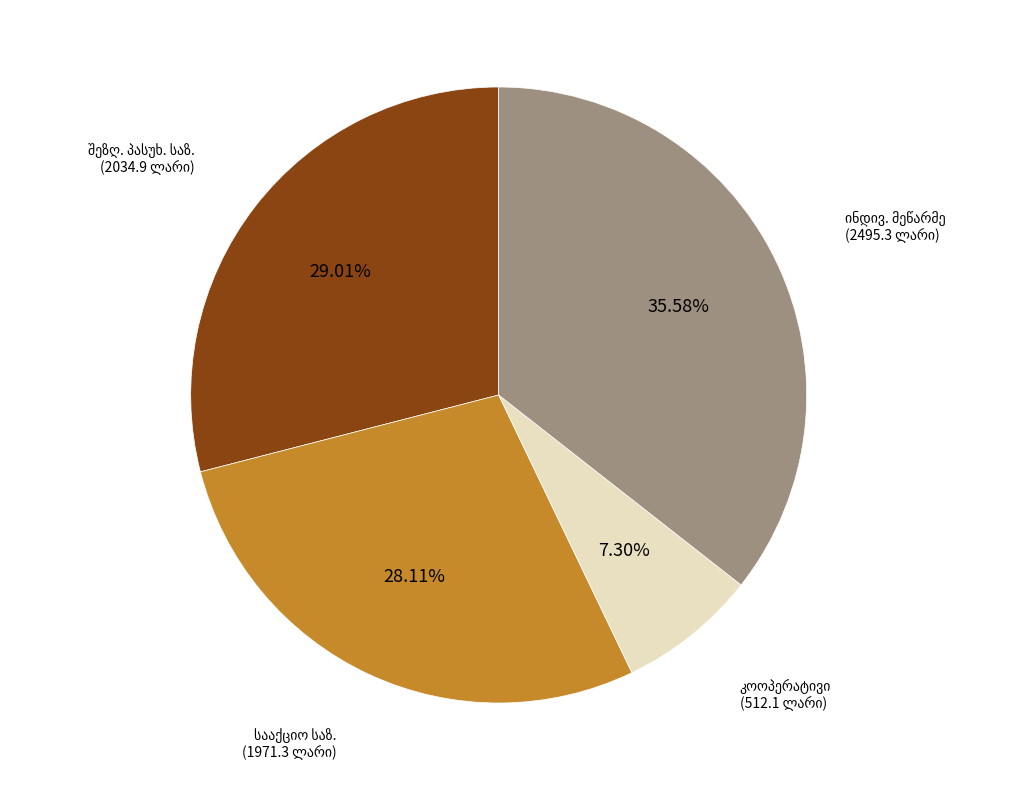

Does any single category account for the majority?

No